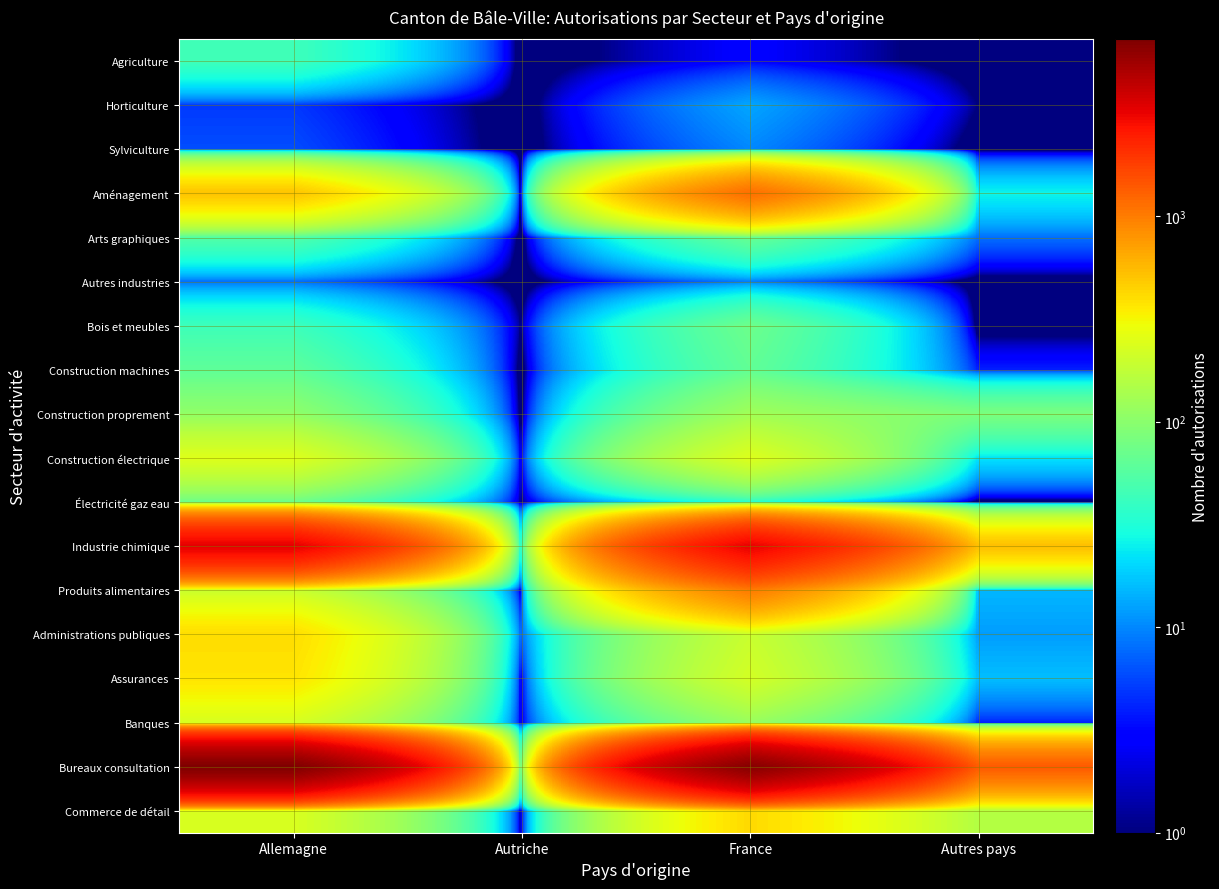

Which has a higher value, Autriche or France?

France